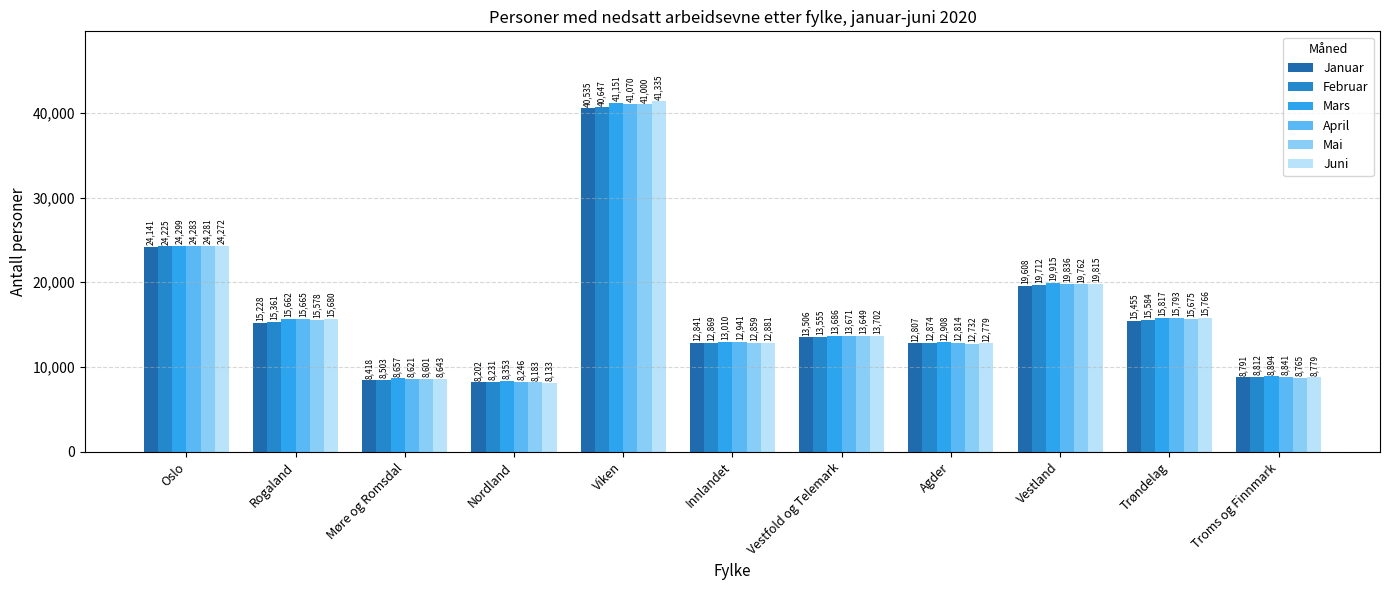

What is the greatest value displayed?

41335